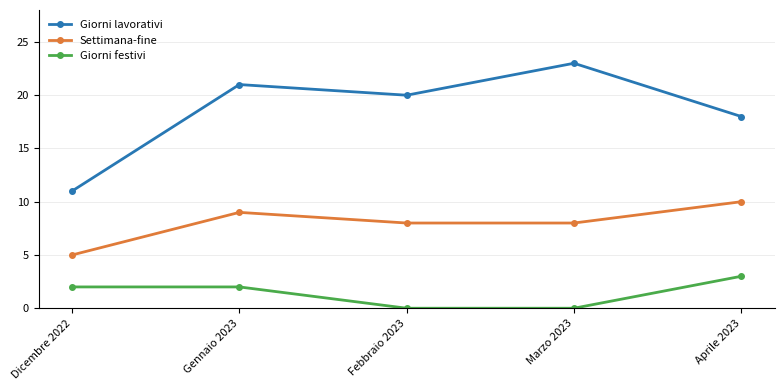

At Gennaio 2023, list the series in order from smallest to largest.

Giorni festivi, Settimana-fine, Giorni lavorativi